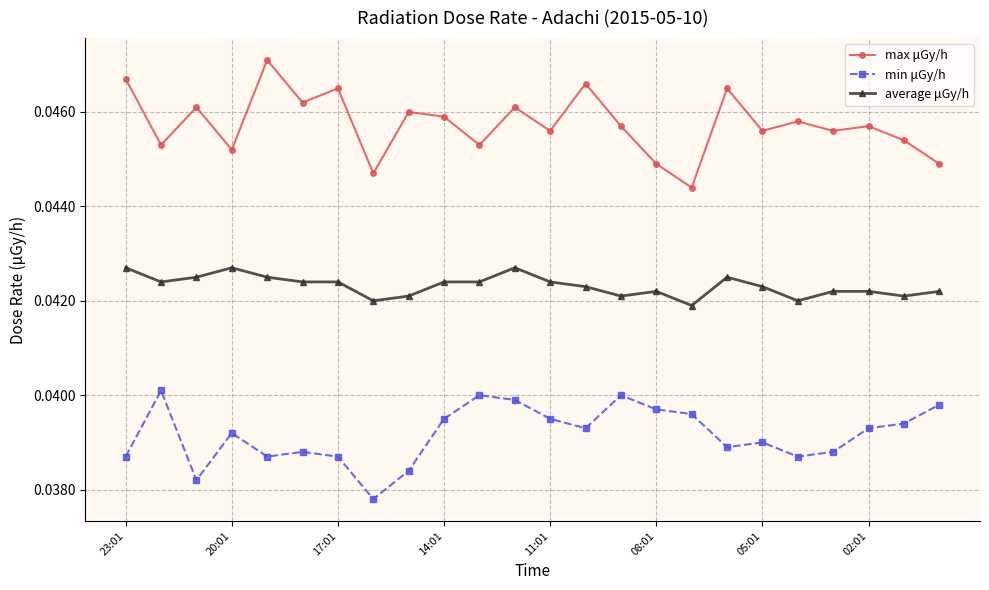

Rank the series by their average value, from highest to lowest.

max μGy/h, average μGy/h, min μGy/h